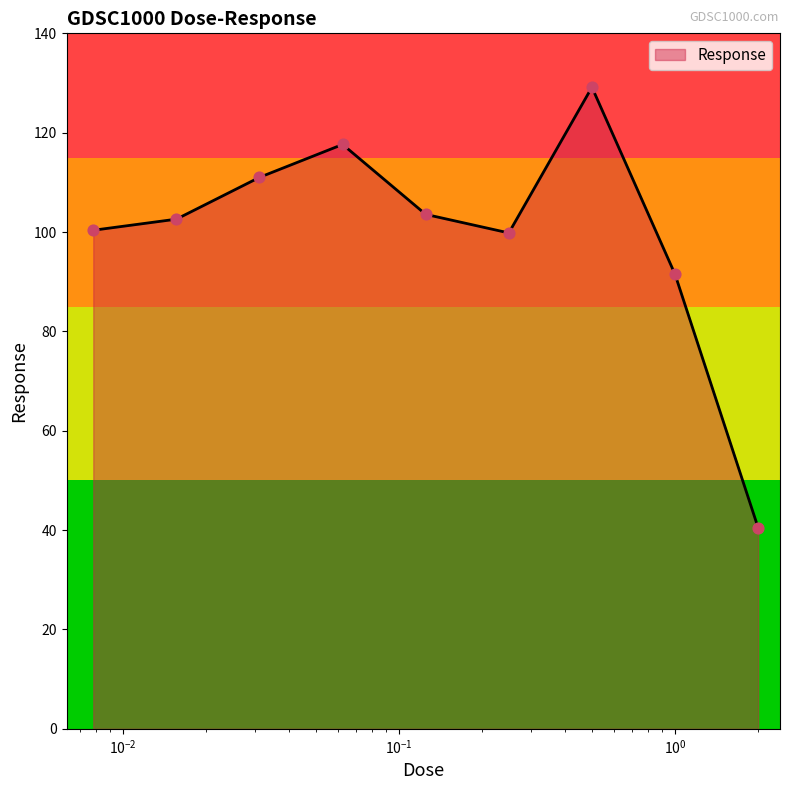

What is the difference between the maximum and minimum values?

88.7